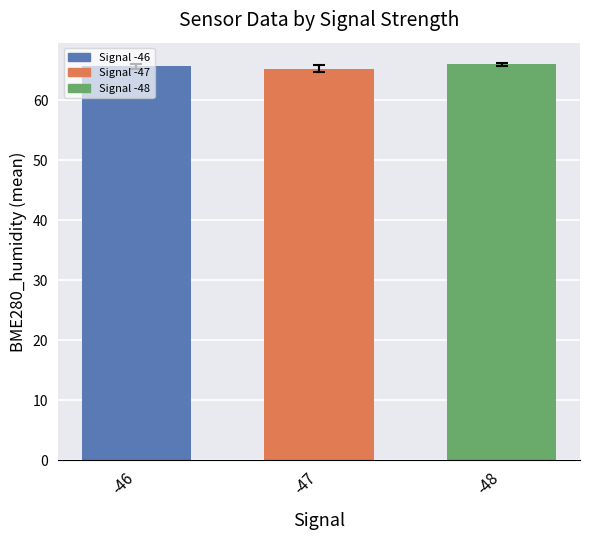

What is the maximum value shown in the chart?

66.0